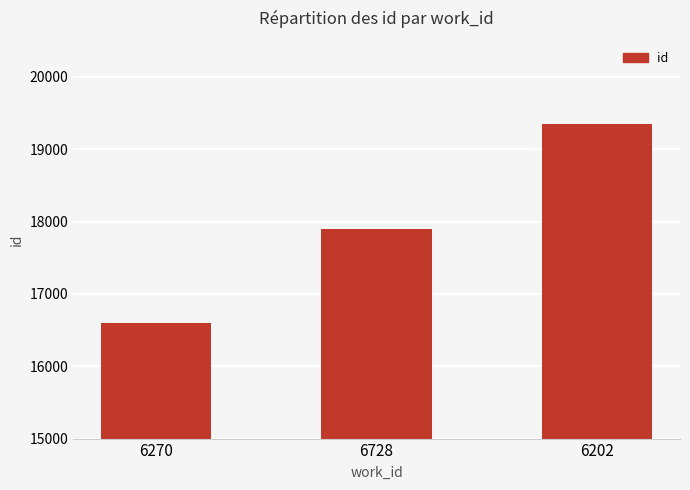

True or false: the data shows 16600 at 6270.

True